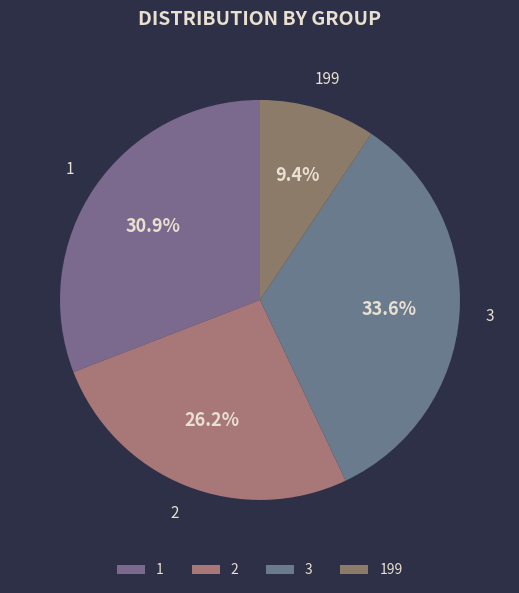

Count the number of slices in the pie.

4